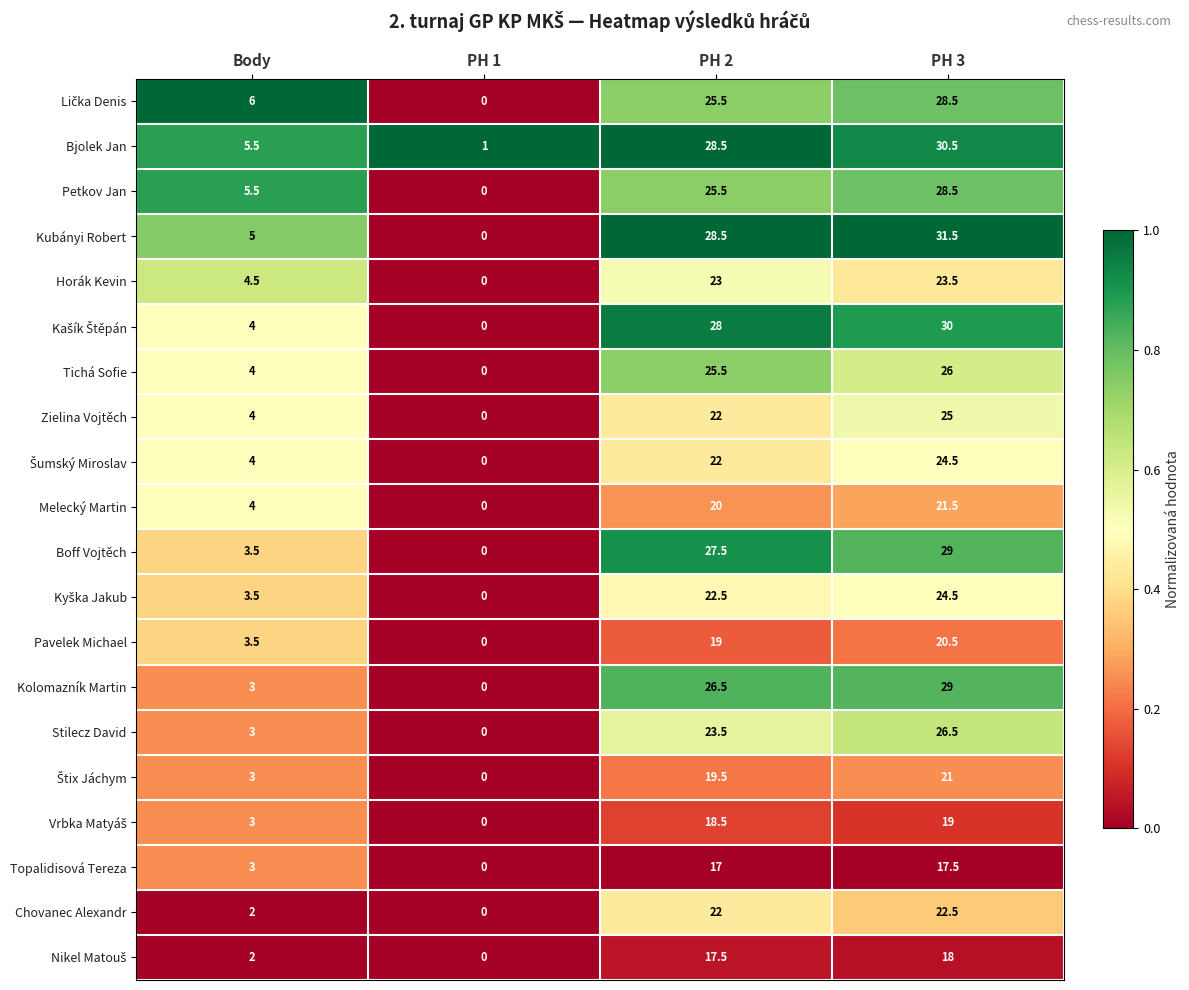

Which series has the largest range (max minus min)?

Kubányi Robert